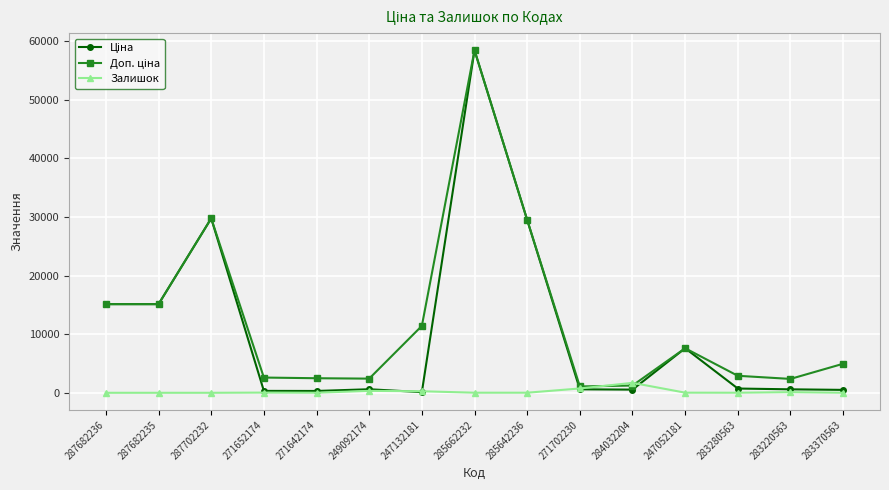

How many series are shown in this chart?

3